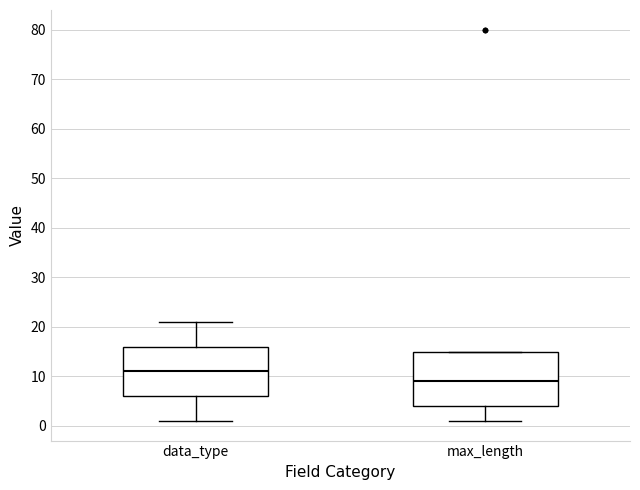

Reading left to right, read every box against the y-axis: the position of its median line, the range the box covers, and the ends of its whiskers. The values are not printed on the chart, so give them approximately, as read against the axis.

data_type: median 11, box 6 to 16, whiskers 1 to 21
max_length: median 9, box 4 to 15, whiskers 1 to 15